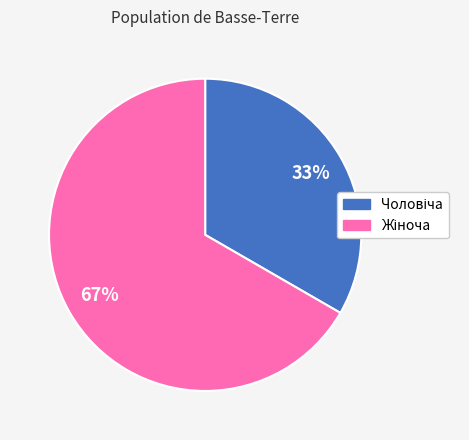

To the nearest percent, what is the average slice percentage?

50%